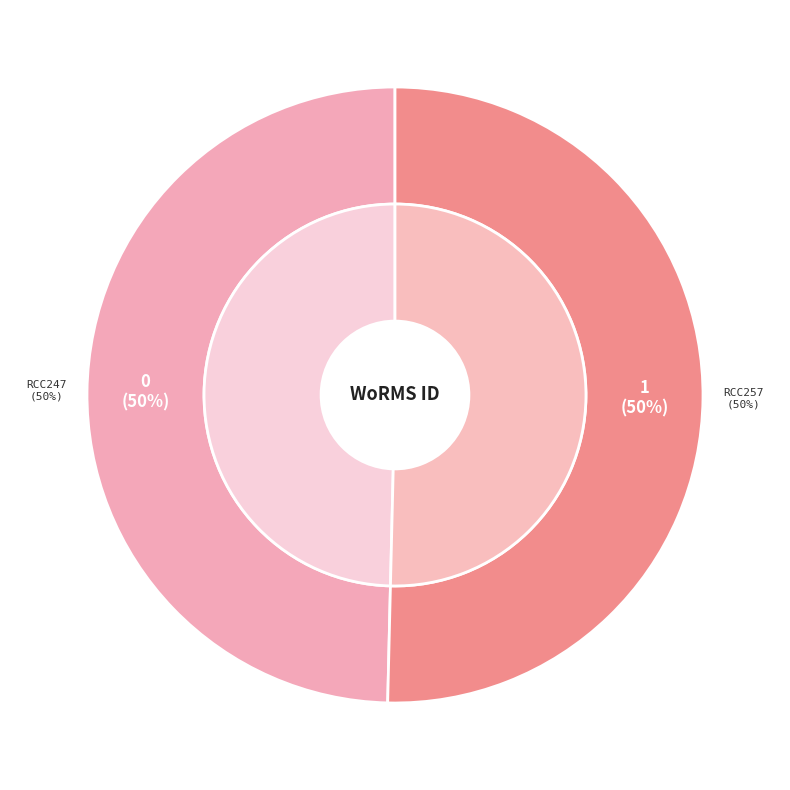

The RCC257 slice represents 37% of the pie. True or false?

False